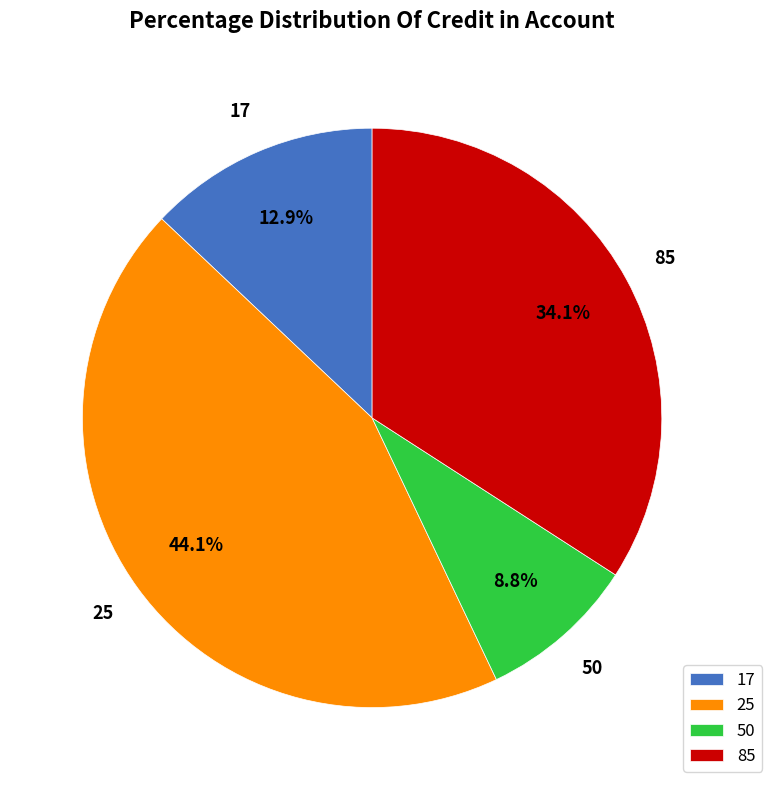

What is the largest slice in the pie chart?

25